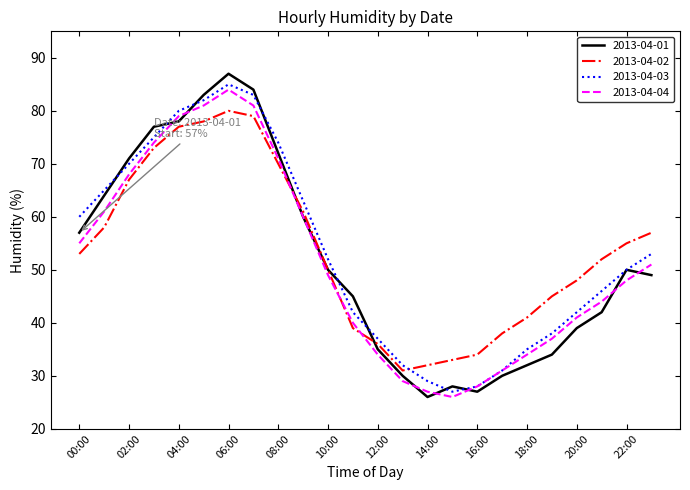

Which series has the largest range (max minus min)?

2013-04-01